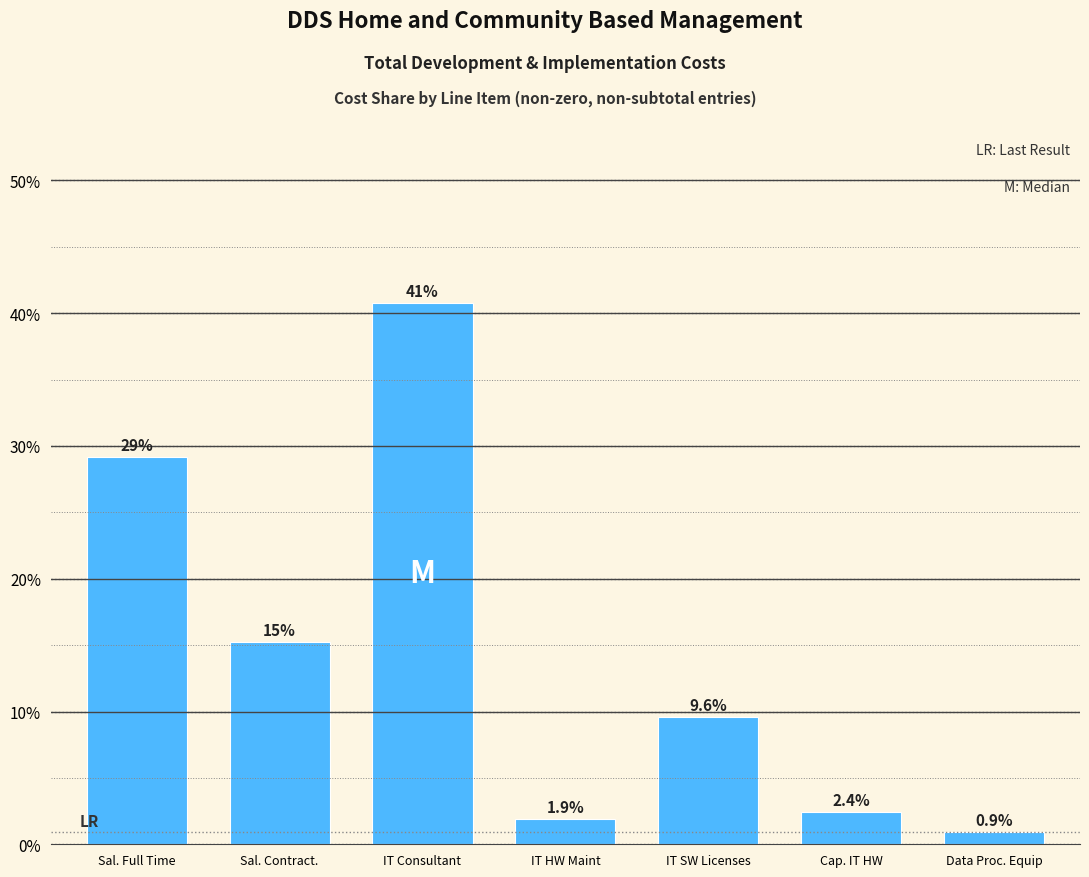

Reading left to right, transcribe all the data shown in this chart.

Sal. Full Time=29.2	Sal. Contract.=15.2	IT Consultant=40.8	IT HW Maint=1.9	IT SW Licenses=9.6	Cap. IT HW=2.4	Data Proc. Equip=0.9